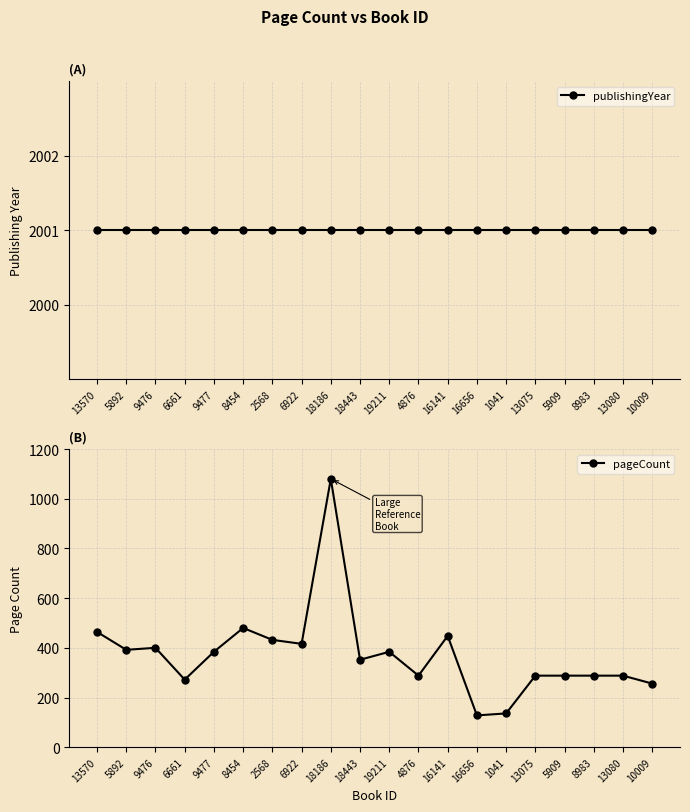

Reading left to right, extract all data points from this chart.

publishingYear: 13570=2001	5892=2001	9476=2001	6661=2001	9477=2001	8454=2001	2568=2001	6922=2001	18186=2001	18443=2001	19211=2001	4876=2001	16141=2001	16656=2001	1041=2001	13075=2001	5909=2001	8983=2001	13080=2001	10009=2001
pageCount: 13570=464	5892=392	9476=400	6661=272	9477=384	8454=480	2568=432	6922=416	18186=1080	18443=352	19211=384	4876=288	16141=448	16656=128	1041=136	13075=288	5909=288	8983=288	13080=288	10009=256